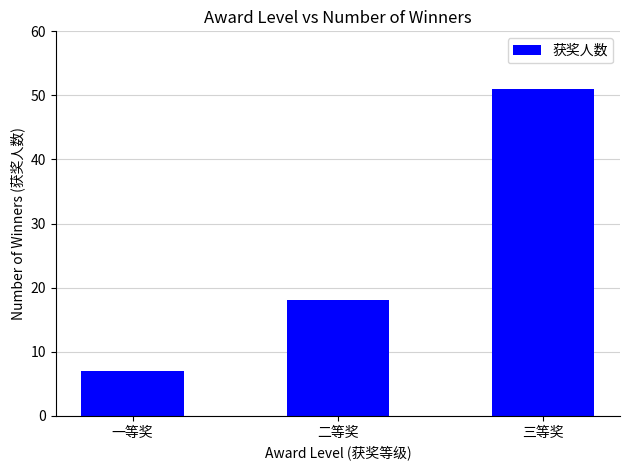

How many categories are shown in the chart?

3